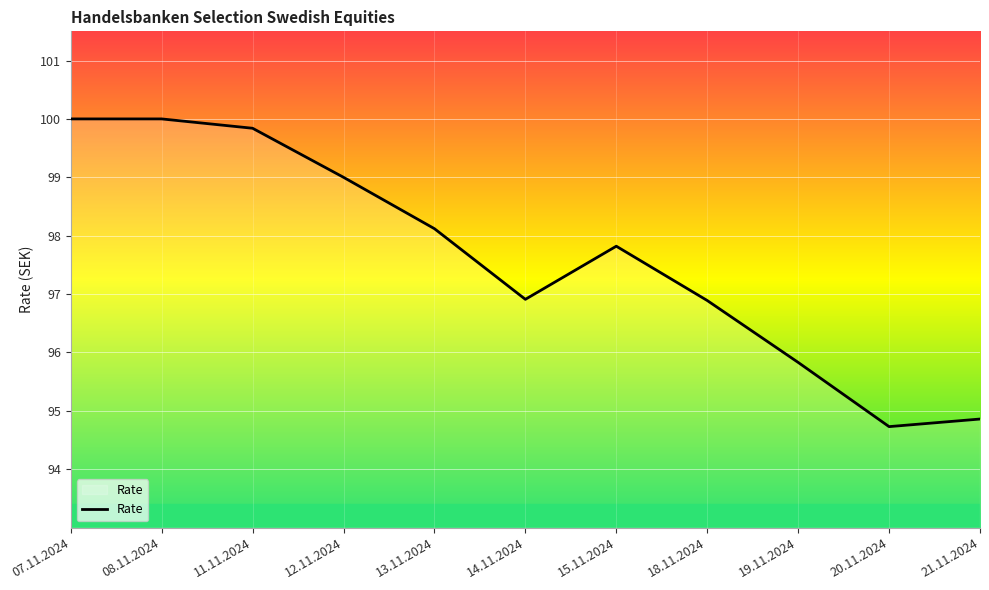

True or false: the data shows 52.4 at 21.11.2024.

False